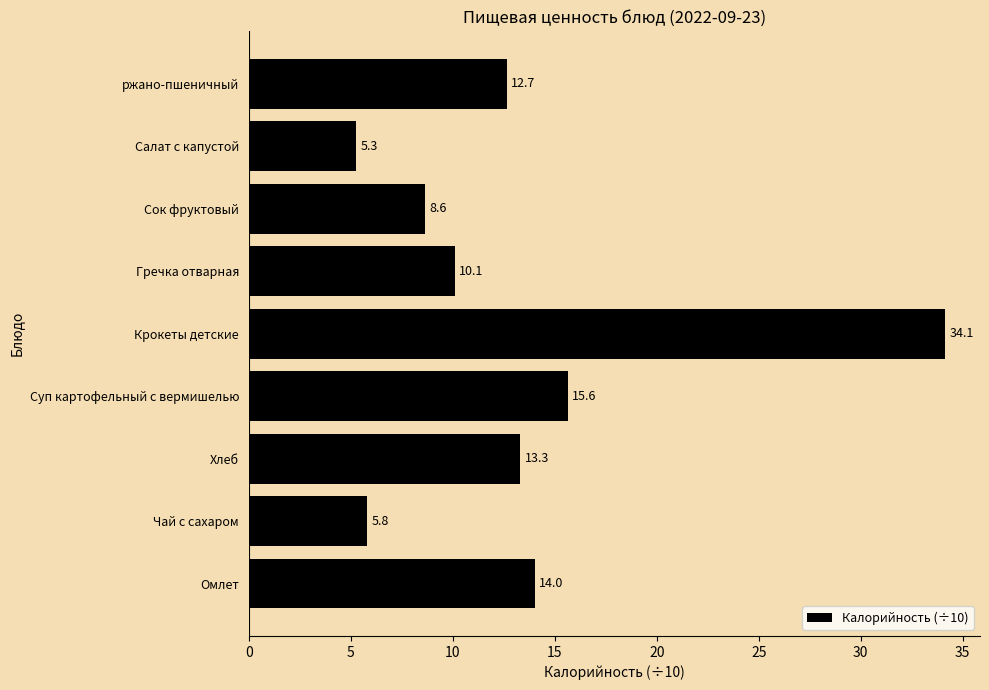

Does the chart contain stacked bars?

No